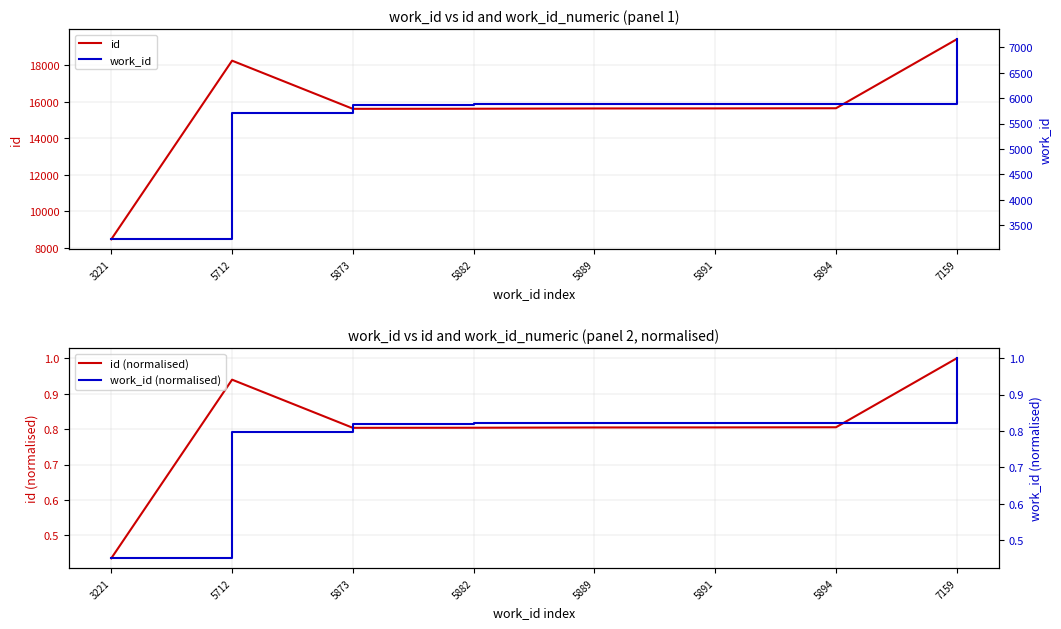

True or false: work_id has more than 0 interior local peaks.

False